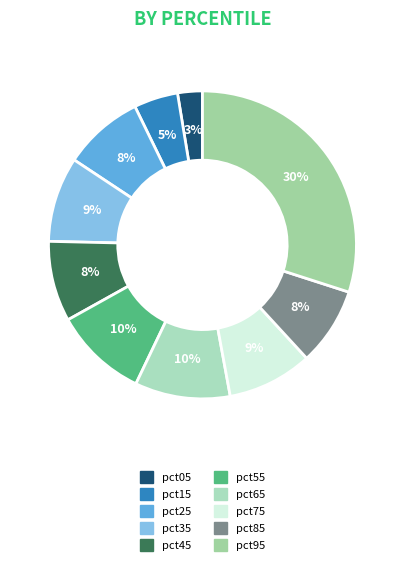

Which category has the biggest portion of the pie?

pct95